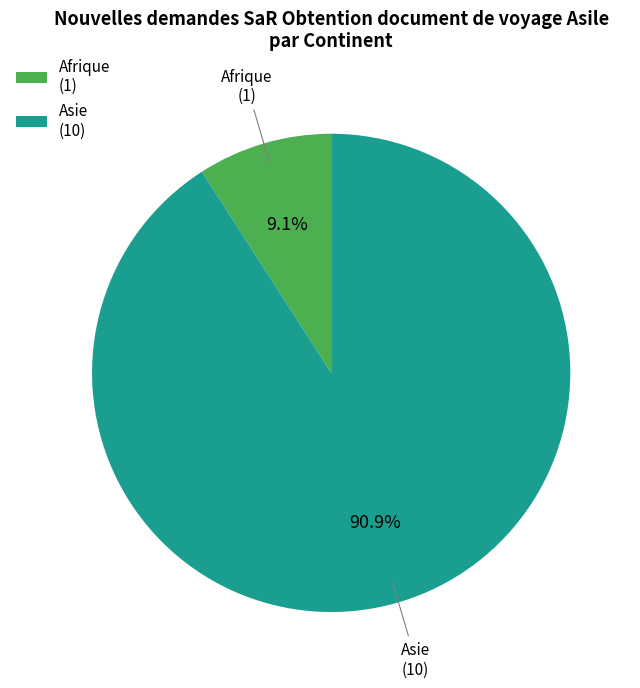

Rank the categories by value from highest to lowest.

Asie, Afrique